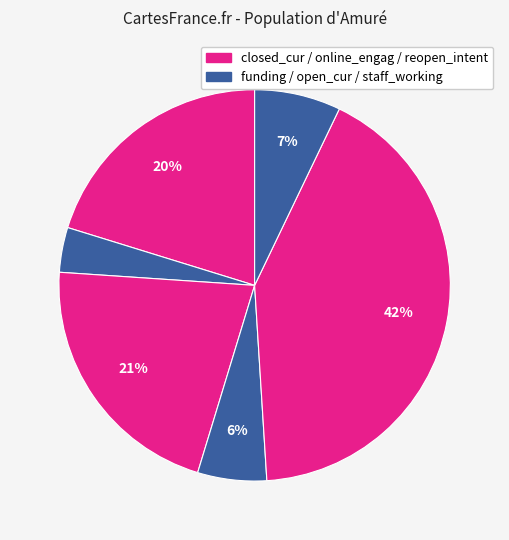

What is the smallest slice in the pie chart?

funding